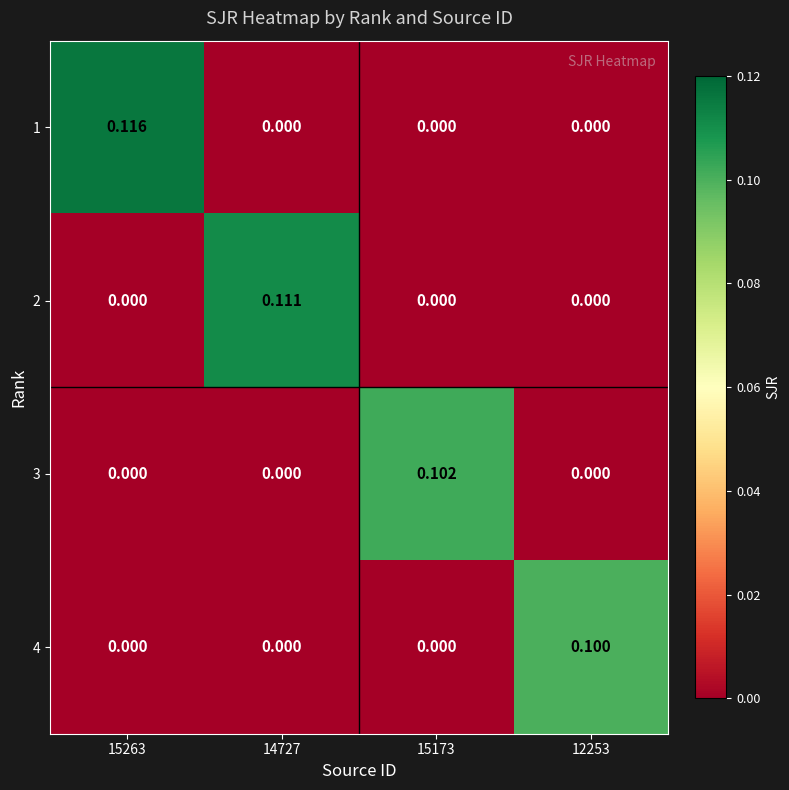

Is the value of 4 at 15263 greater than the value of 1 at 15263?

No